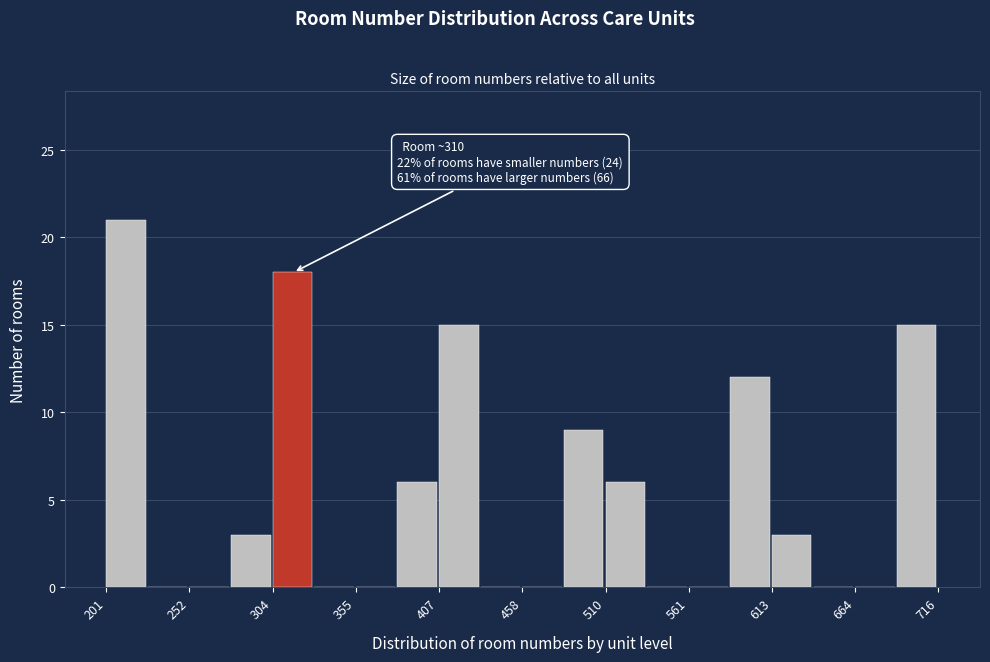

Read against the x-axis, roughly where is the centre of the tallest bar?

210